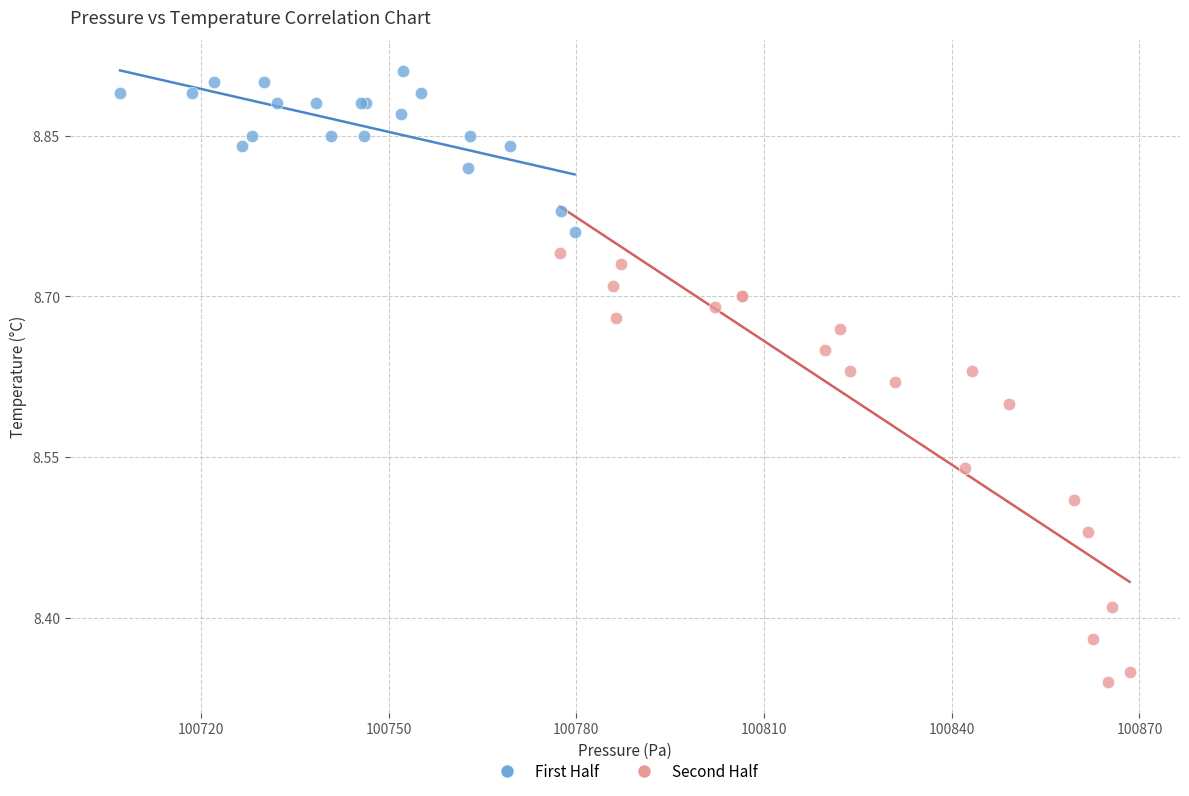

Which series has the largest Y range (max minus min)?

Second Half